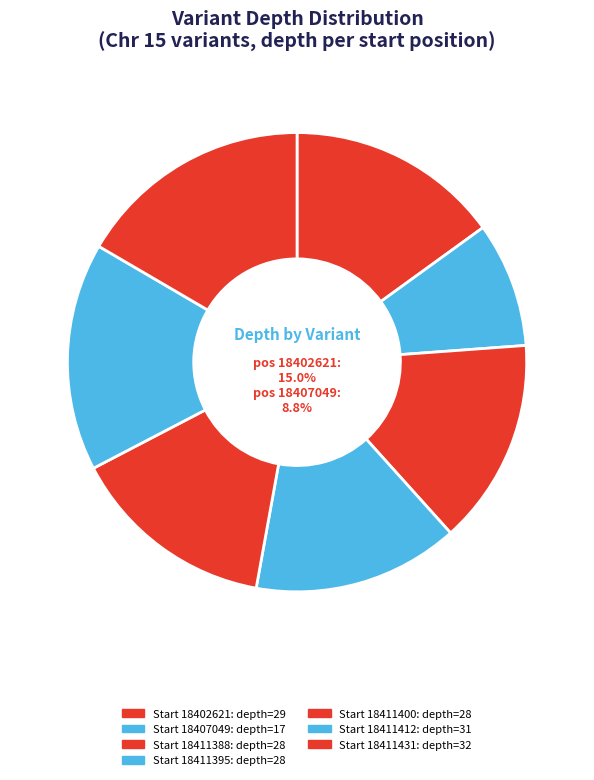

What is the smallest slice in the pie chart?

18407049